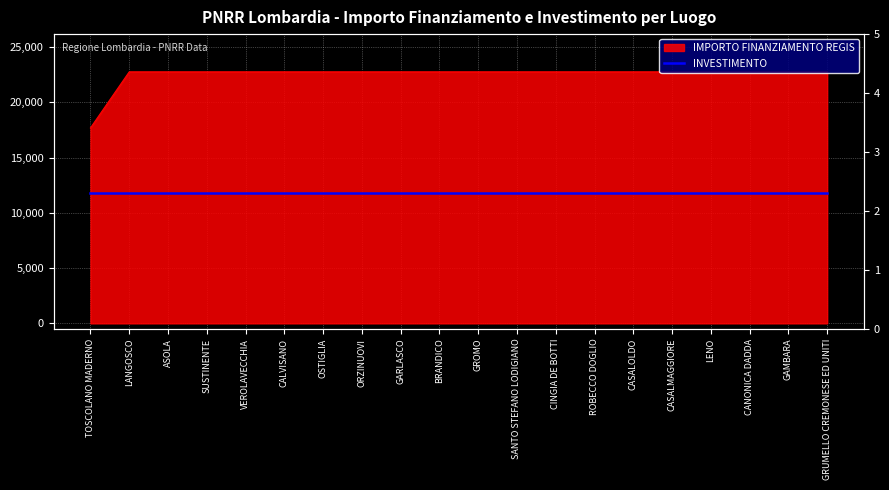

Which category has the lowest value across all series?

TOSCOLANO MADERNO